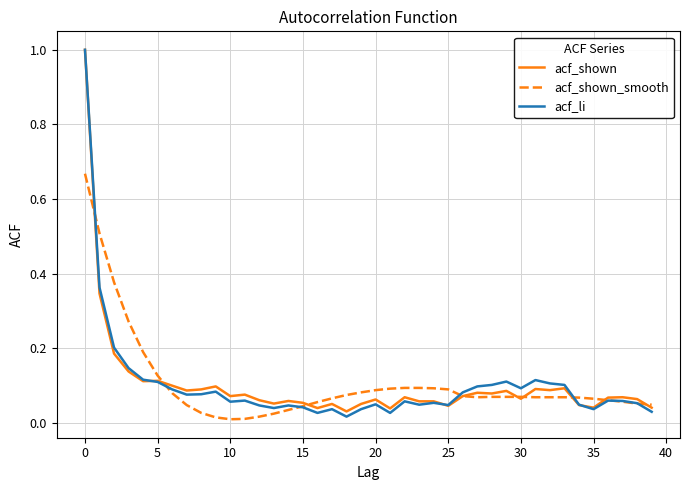

What is the greatest value displayed?

1.0